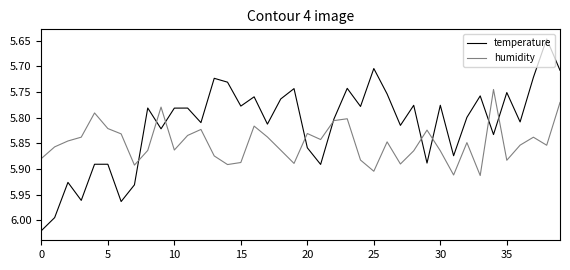

Which series has the widest spread of values?

temperature